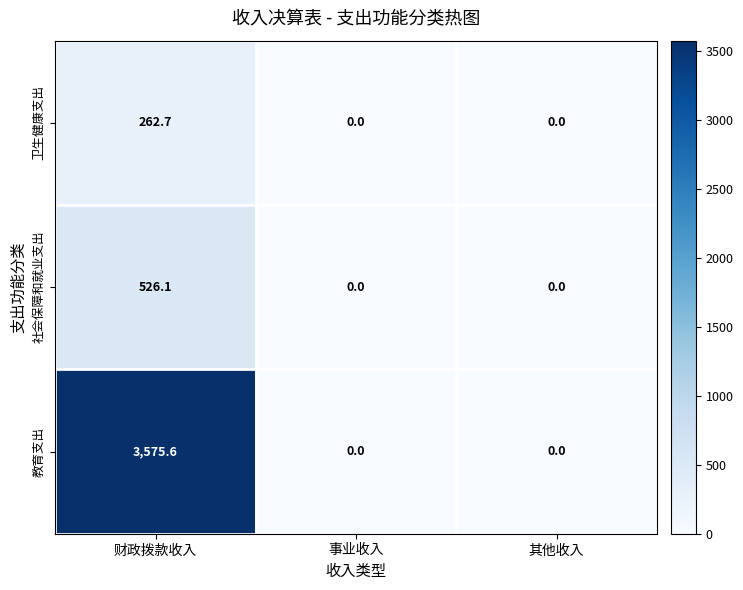

Rank the series by their maximum value, from lowest to highest.

卫生健康支出, 社会保障和就业支出, 教育支出